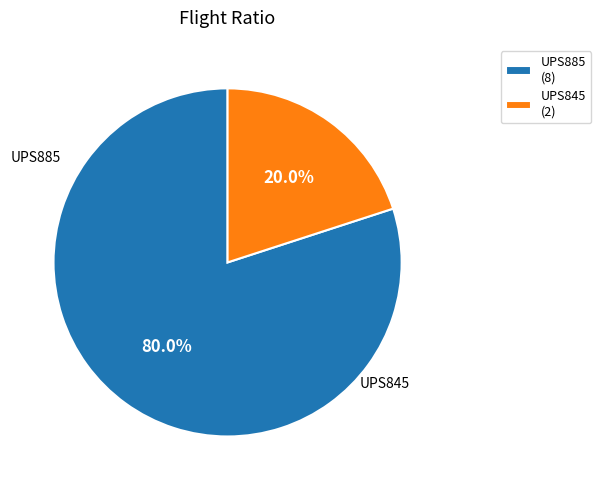

The UPS845 slice represents 33% of the pie. True or false?

False